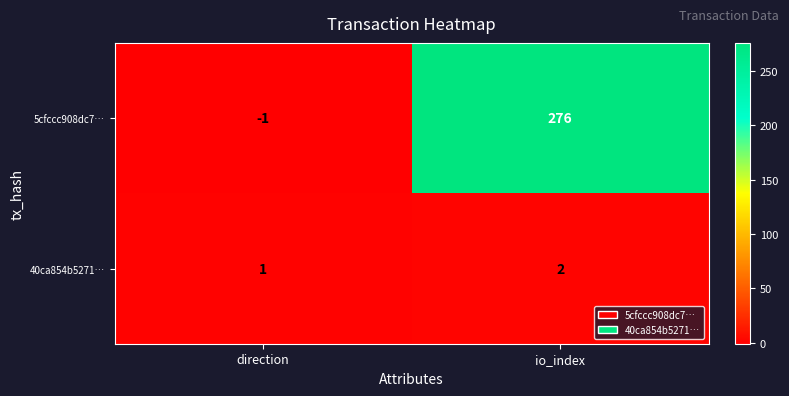

True or false: 5cfccc908dc7… has a value of 413 at io_index.

False